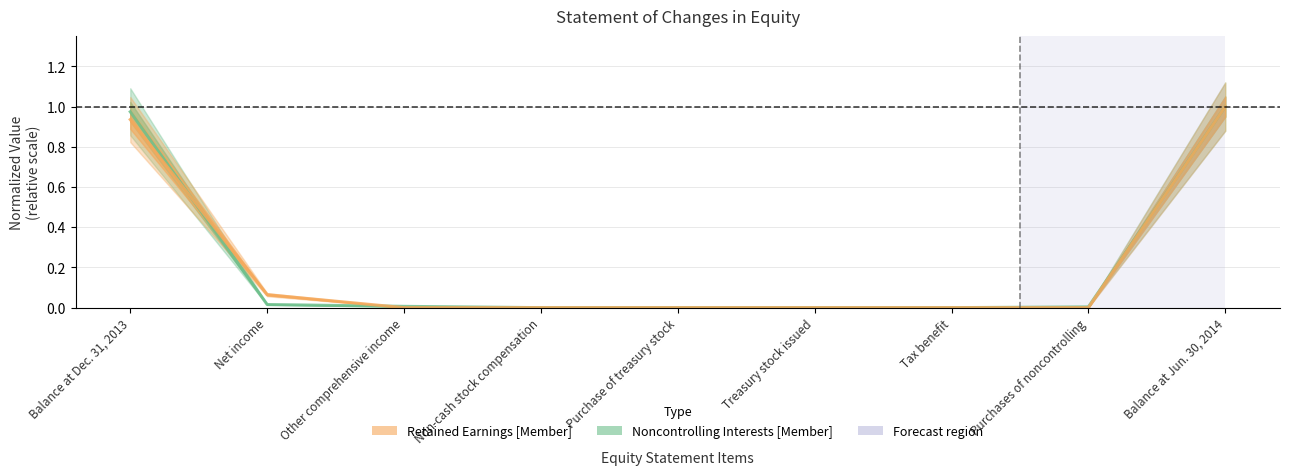

Reading left to right, transcribe all the data shown in this chart.

Noncontrolling Interests [Member]: 1.0	0.0	0.0	0.0	0.0	0.0	0.0	0.0	1.0
Retained Earnings [Member]: 0.9	0.1	0.0	0.0	0.0	0.0	0.0	0.0	1.0